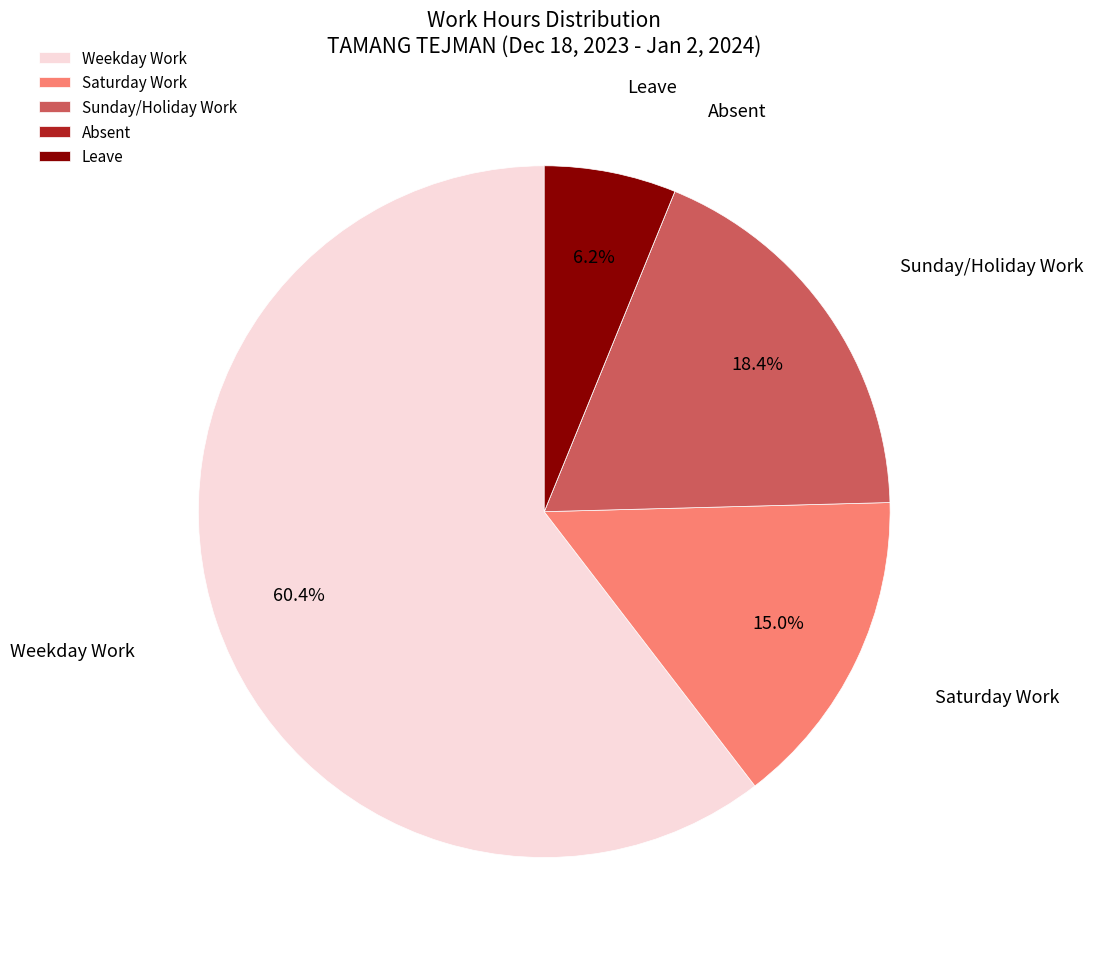

Is there any slice that represents more than half of the pie?

Yes